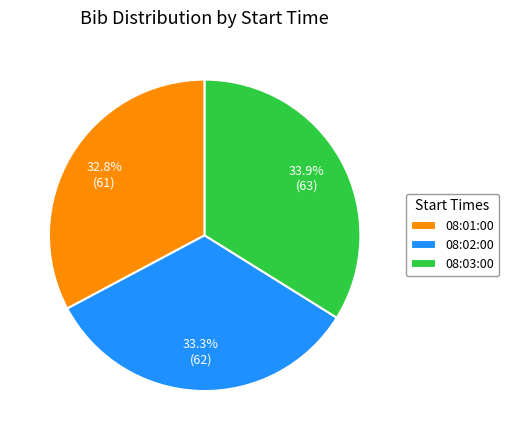

Which has a higher value, 08:01:00 or 08:03:00?

08:03:00